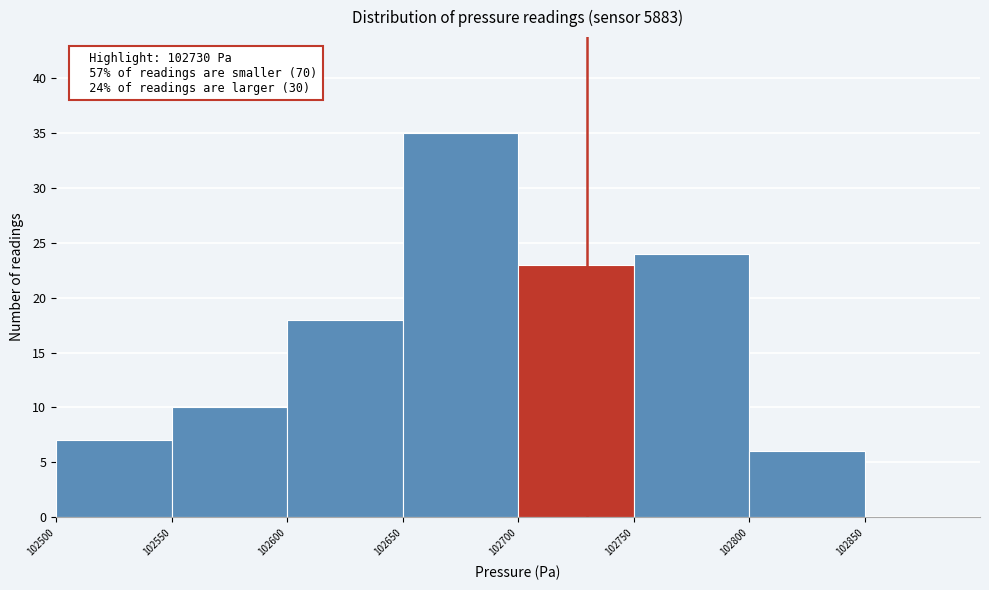

Over which range of the x-axis is the bar tallest?

102650 to 102700